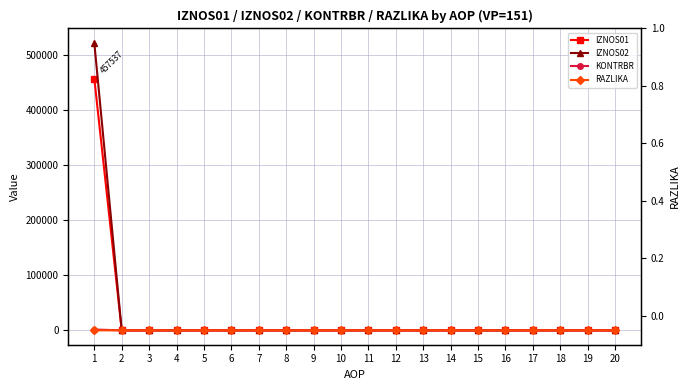

Is it true that IZNOS01 equals -318649.3 at 17?

False